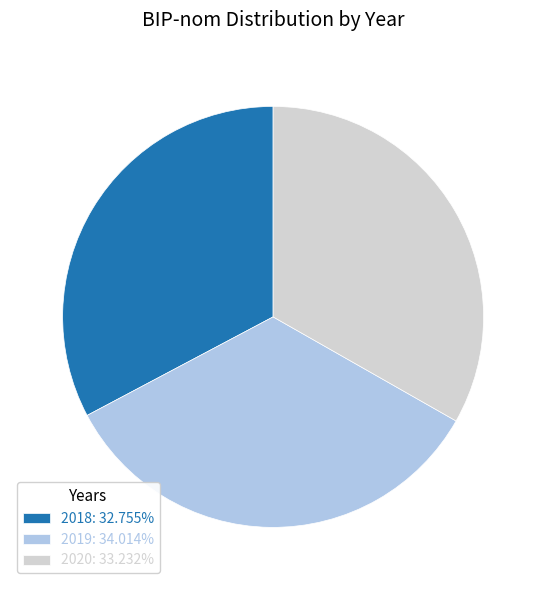

How many segments does this pie chart have?

3